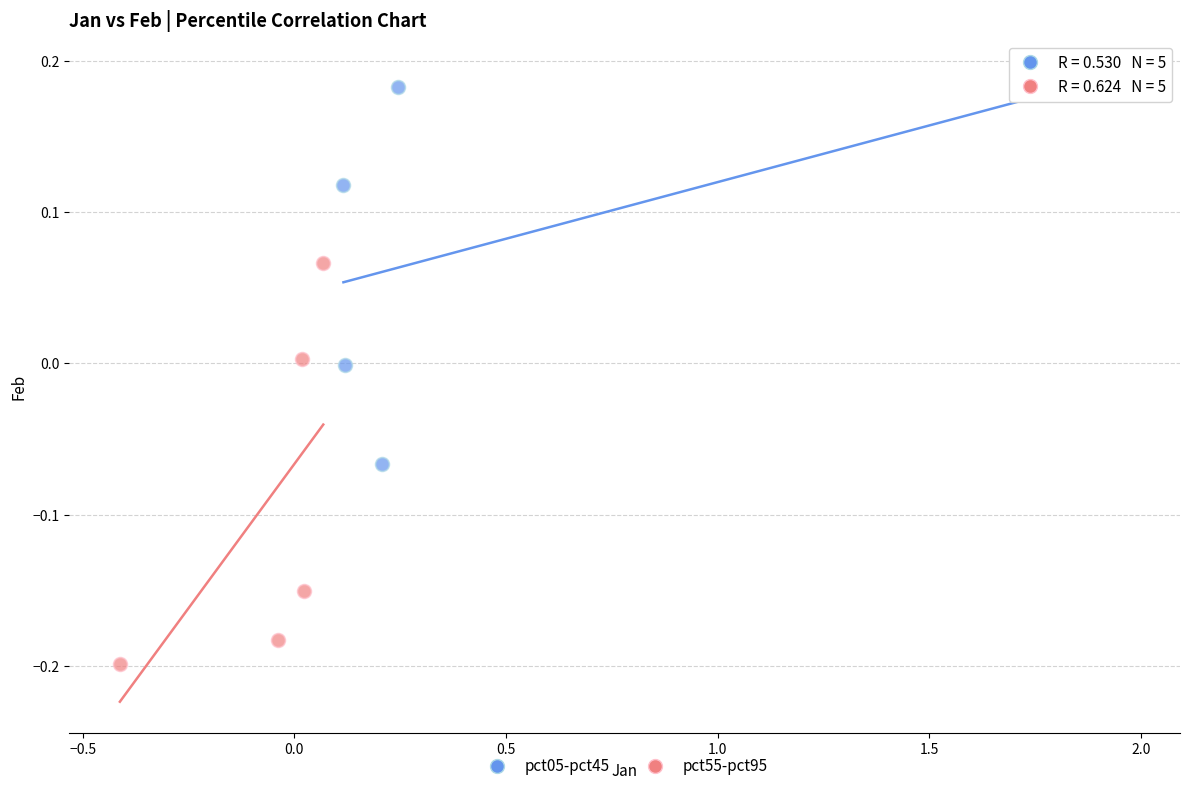

Which series contains the highest Y value?

pct05-pct45